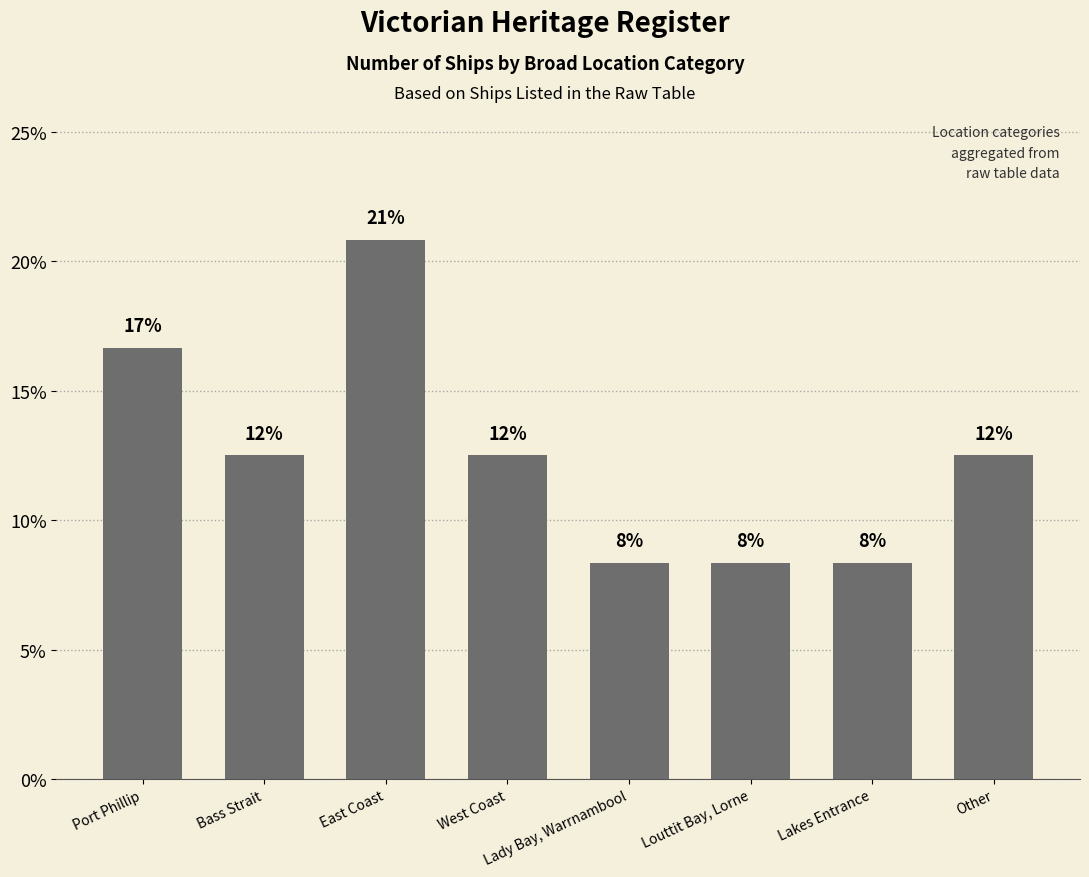

Are the bars grouped side by side (vs. stacked)?

No